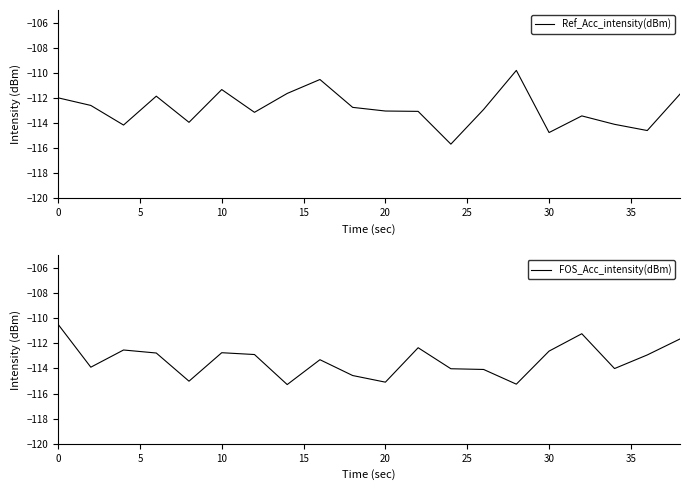

What is the difference between the maximum and minimum values in the FOS_Acc_intensity(dBm) series?

4.8